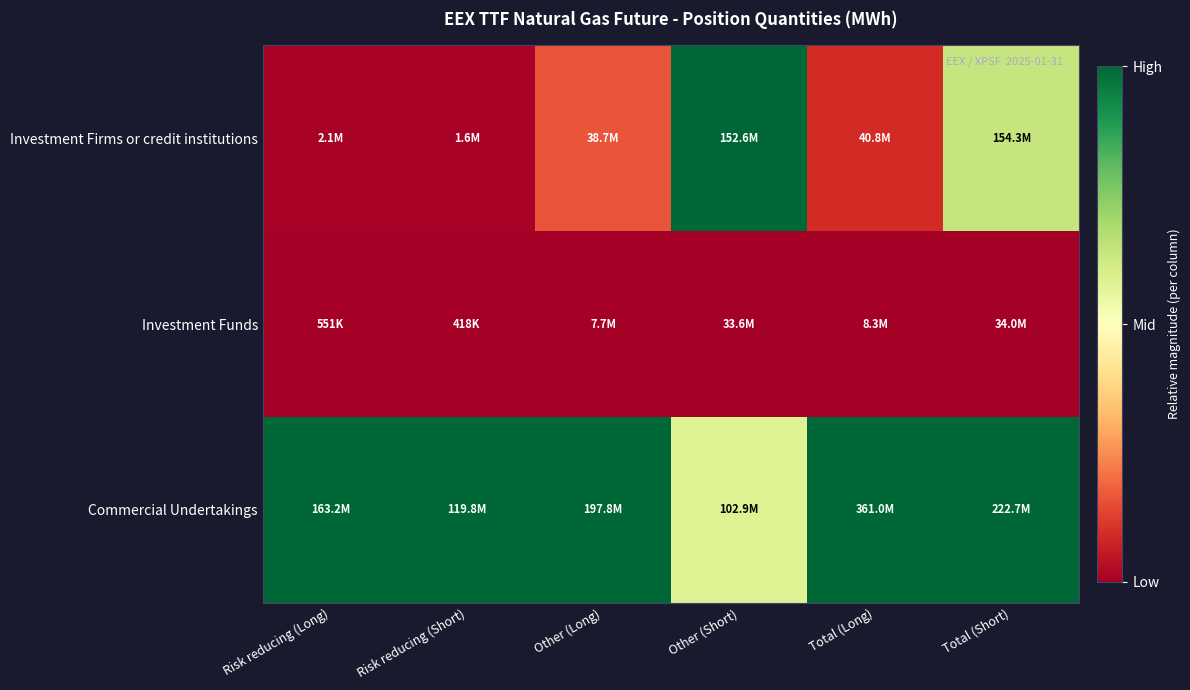

Count the number of data series in this chart.

3